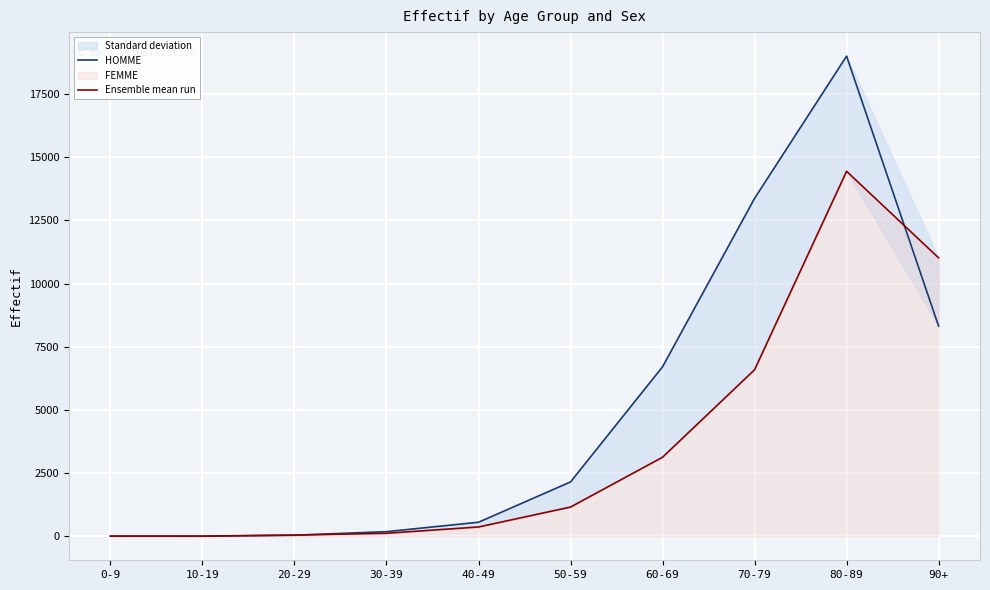

Where do HOMME and Ensemble mean run first cross each other?

20-29 and 30-39